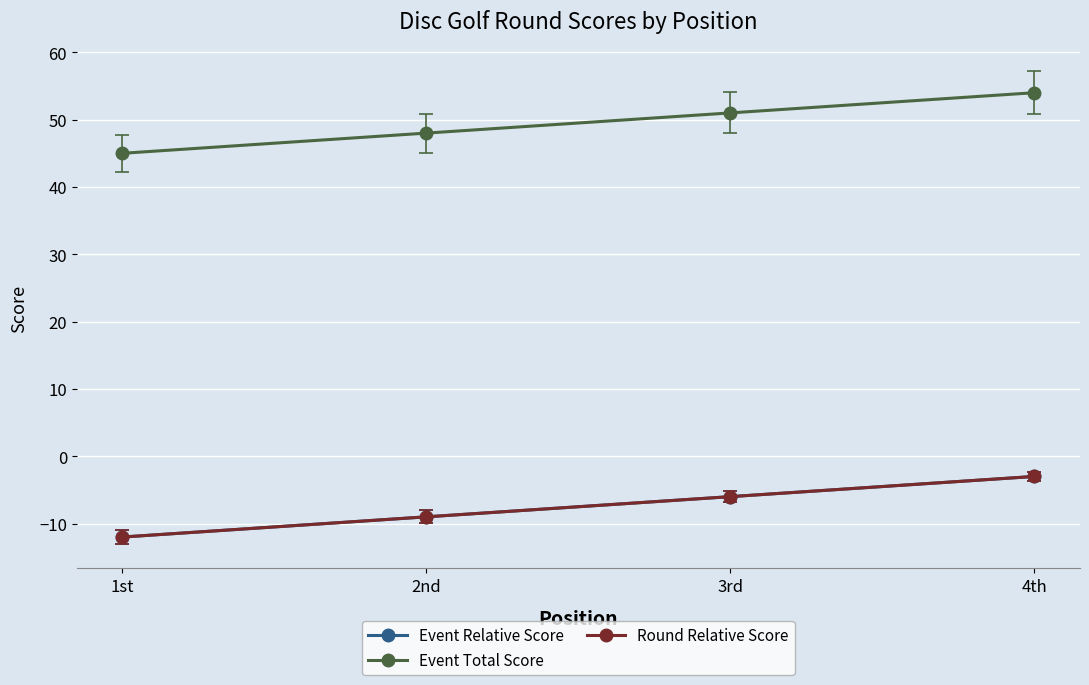

Does the chart have visible grid lines?

Yes